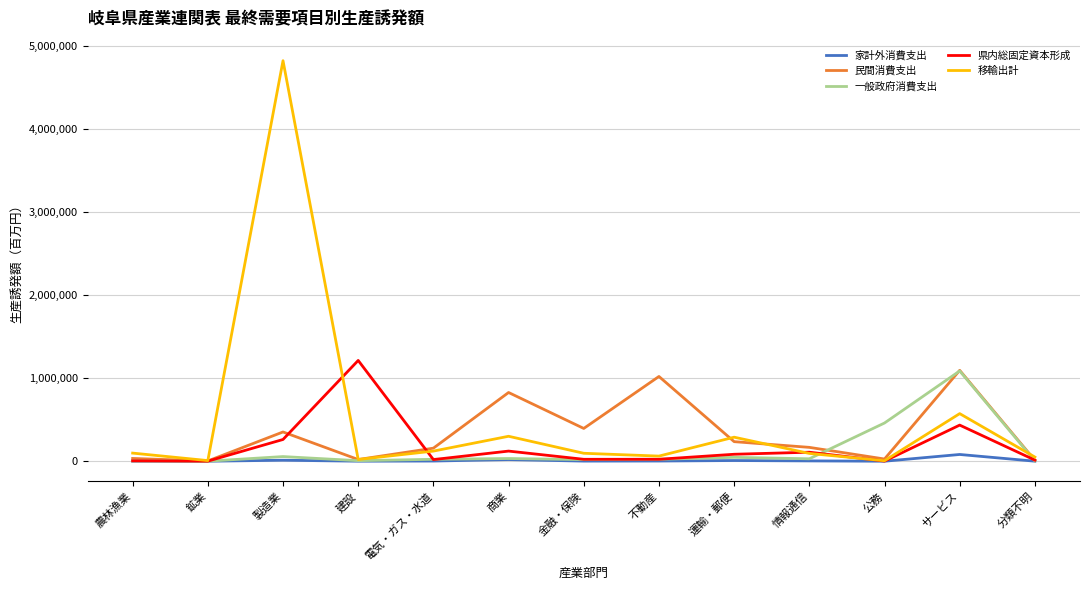

Which series has the widest spread of values?

移輸出計